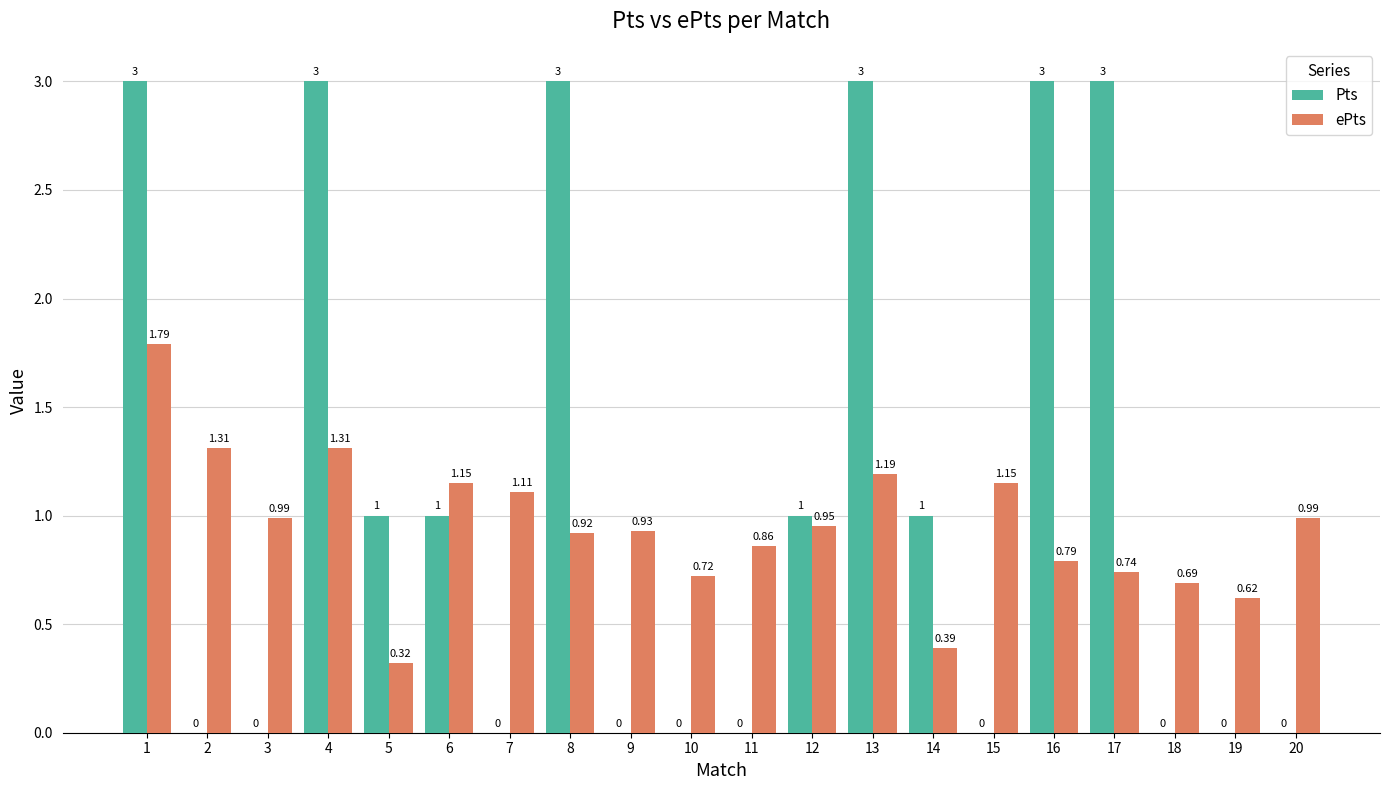

Are the bars horizontal?

No